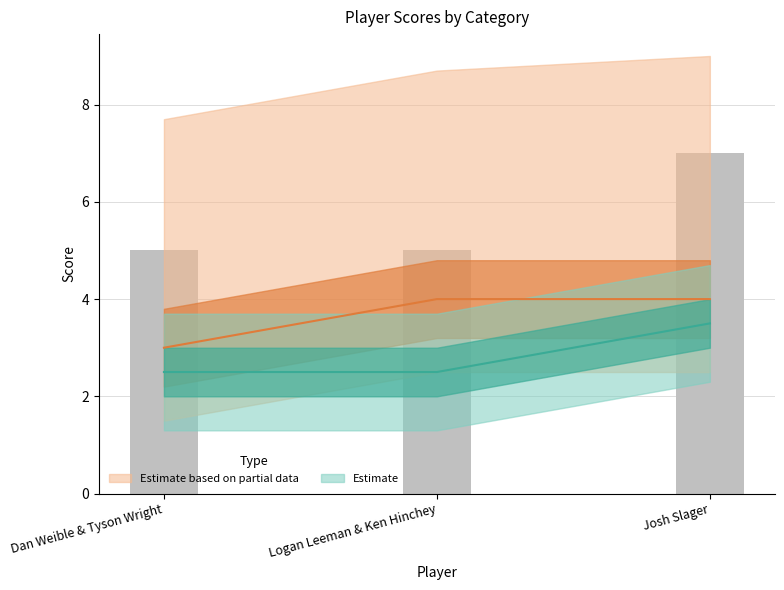

What is the label of the 3rd bar from the right?

Dan Weible & Tyson Wright